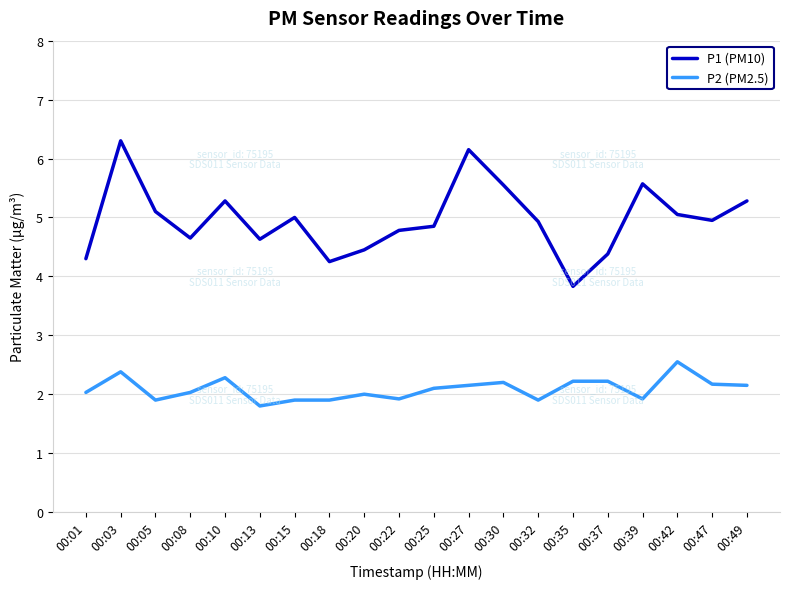

What is the spread (max minus min) of values at 00:27?

4.0